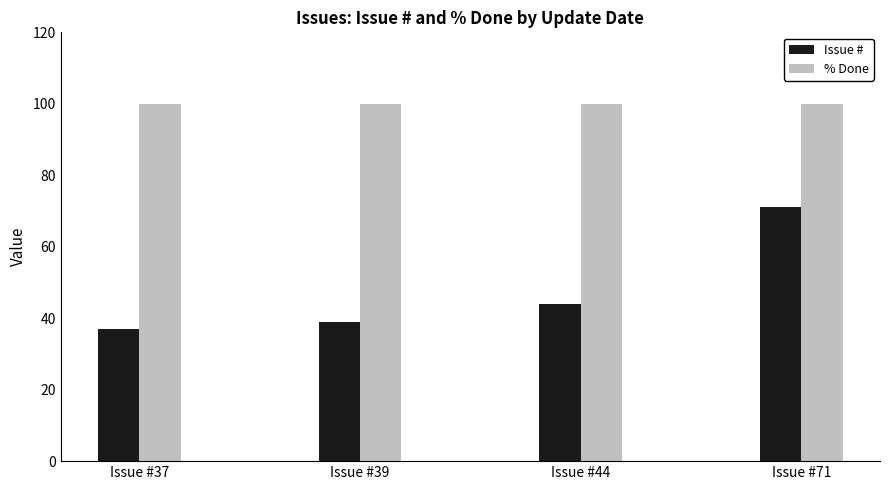

Rank the categories by Issue # value from lowest to highest.

Issue #37, Issue #39, Issue #44, Issue #71